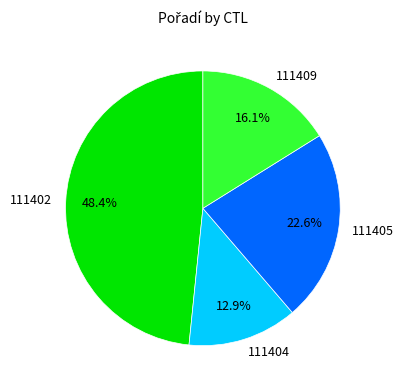

Rank the categories by value from lowest to highest.

111404, 111409, 111405, 111402